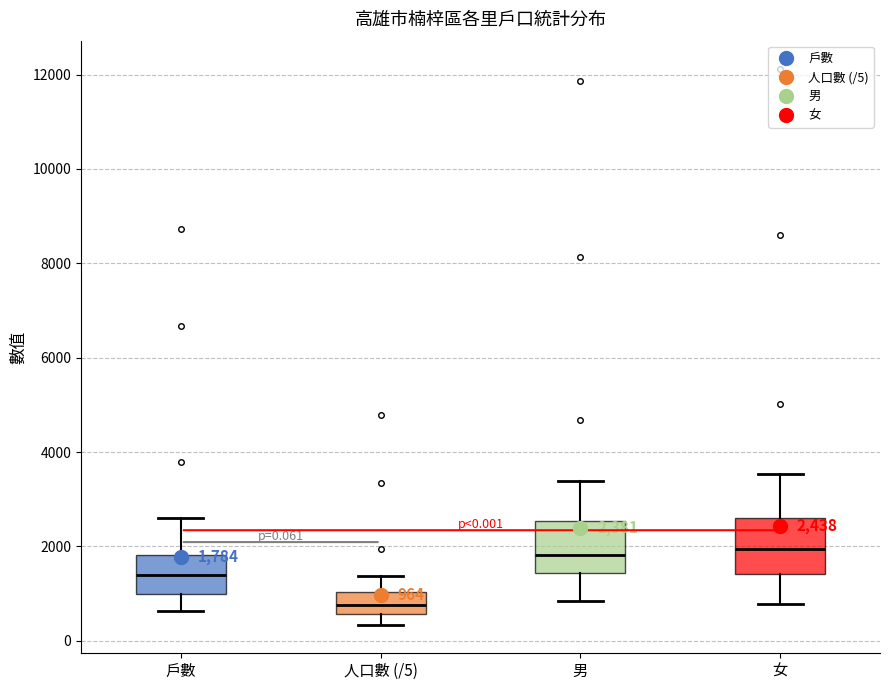

Which box has the lowest median line?

人口數 (/5)